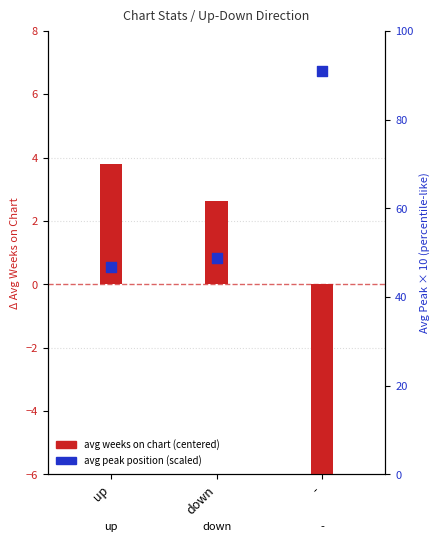

Which series has the largest total across all categories?

avg peak position (scaled)